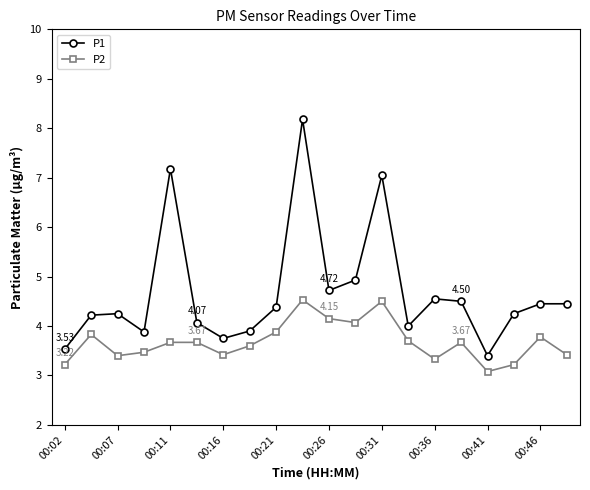

True or false: P2 has more than 0 interior local peaks.

True